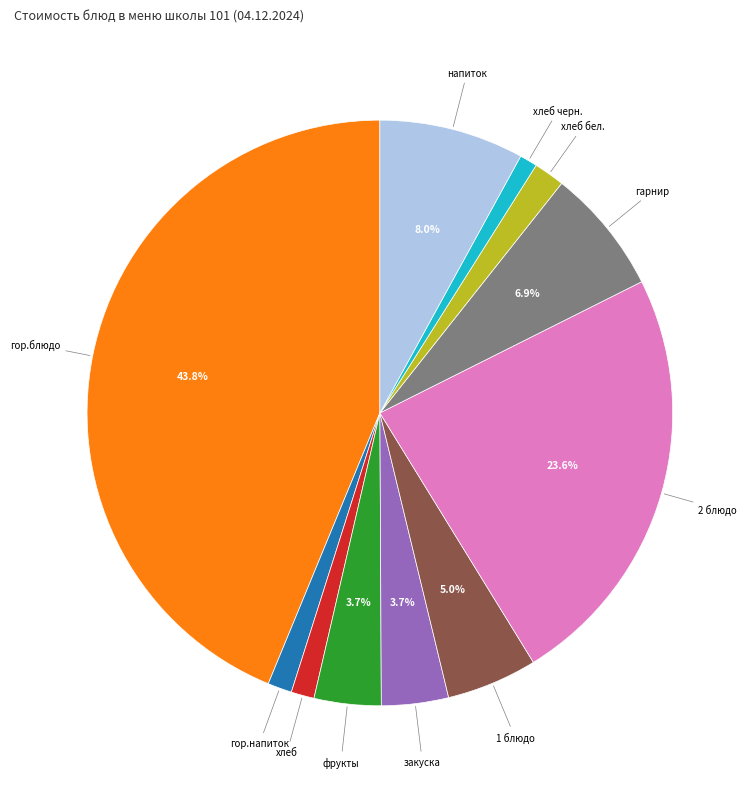

Does any single category account for the majority?

No